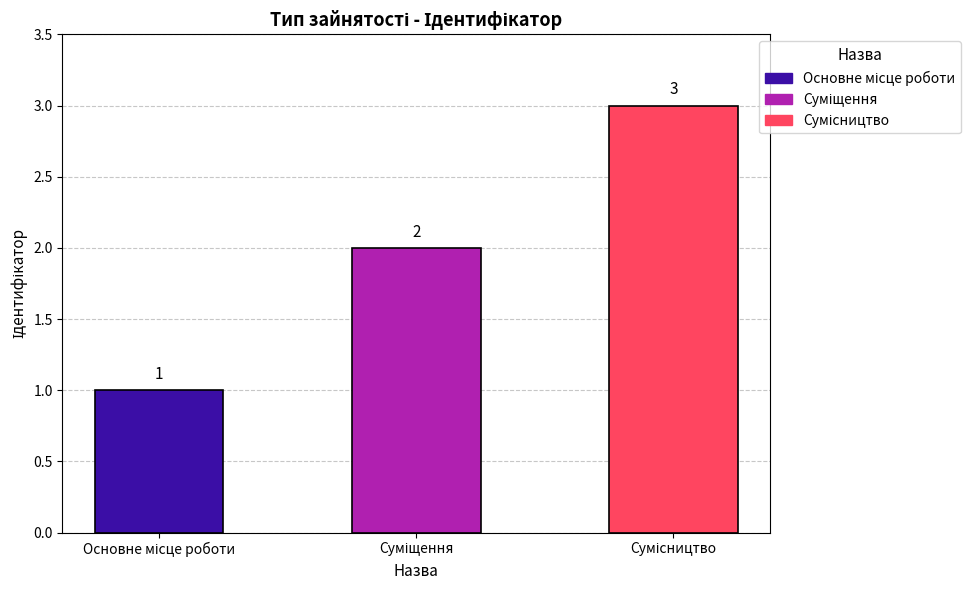

How many values are between 1 and 3?

3